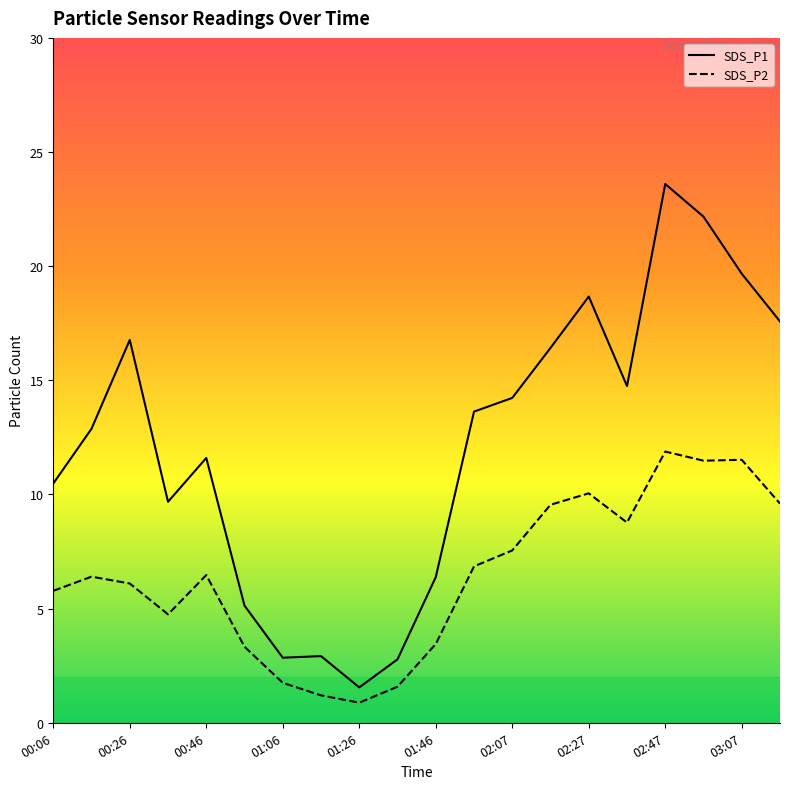

Which category has the lowest value in the SDS_P1 series?

01:26